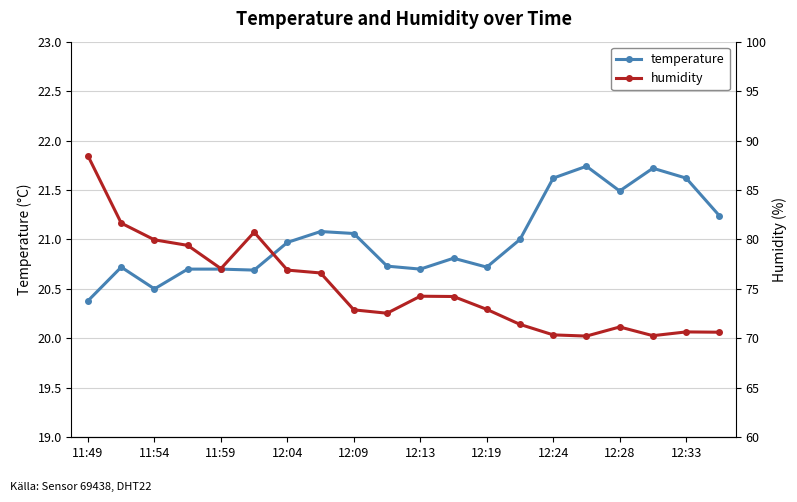

How many interior local valleys does the temperature series have?

5